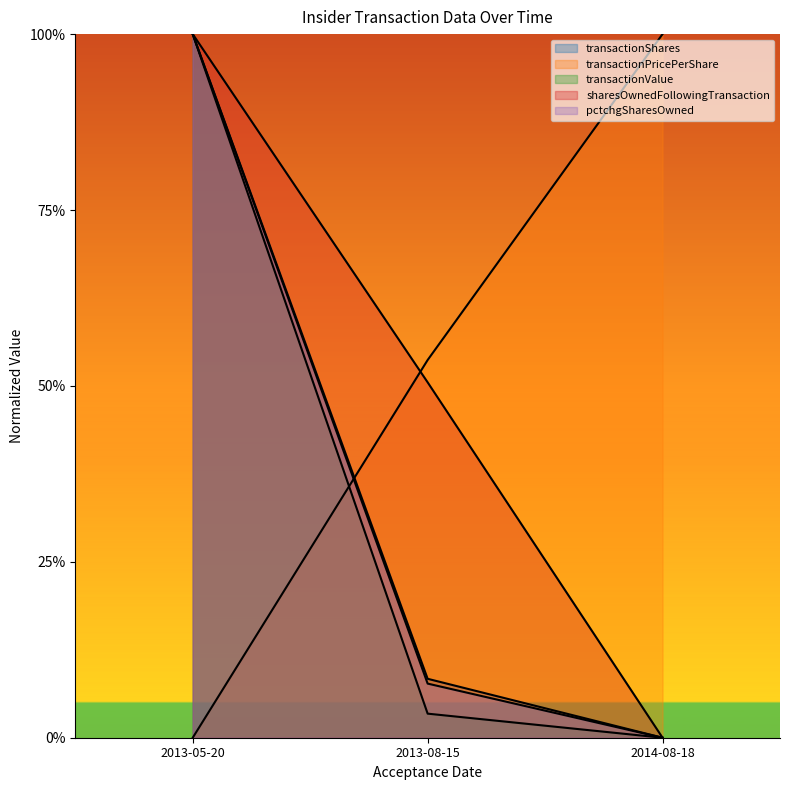

Reading right to left, transcribe all the data shown in this chart.

transactionShares: 0.0	0.1	1.0
transactionPricePerShare: 1.0	0.5	0.0
transactionValue: 0.0	0.0	1.0
sharesOwnedFollowingTransaction: 0.0	0.5	1.0
pctchgSharesOwned: 0.0	0.1	1.0